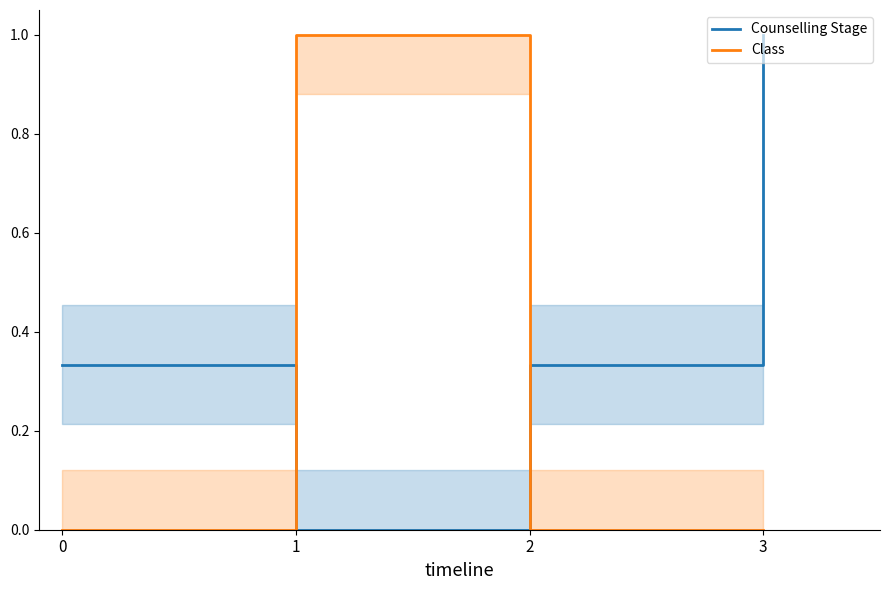

Where do Counselling Stage and Class first cross each other?

0 and 1